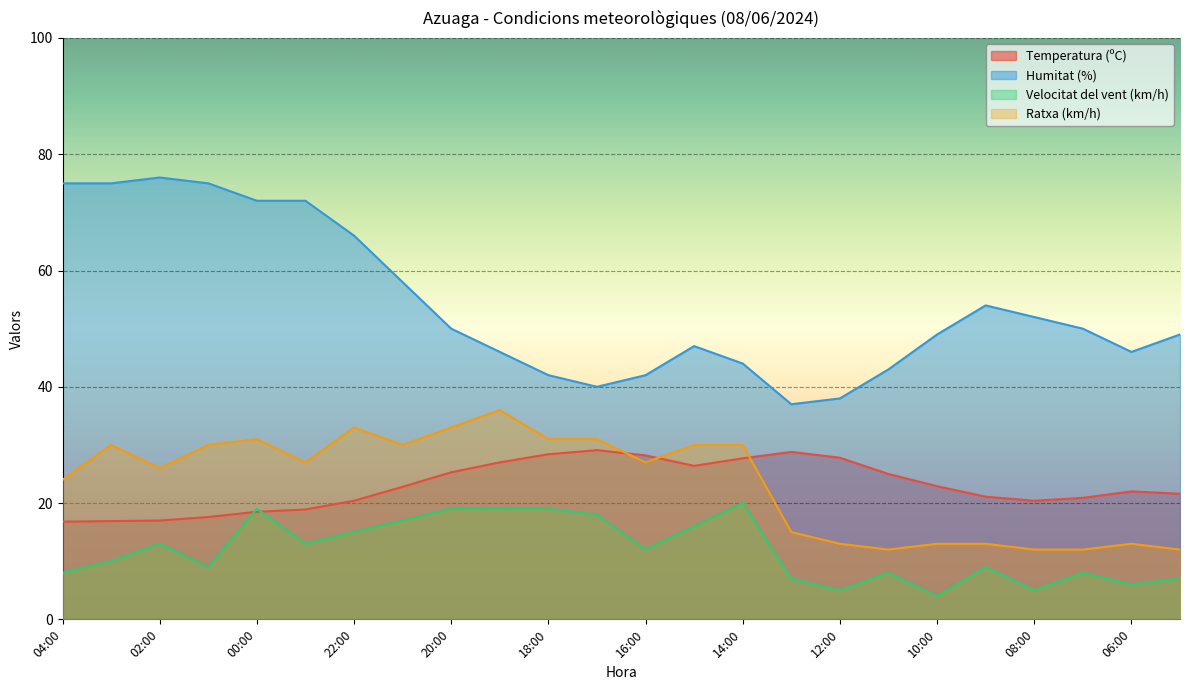

The value of Ratxa (km/h) at 17:00 is 31.0. True or false?

True